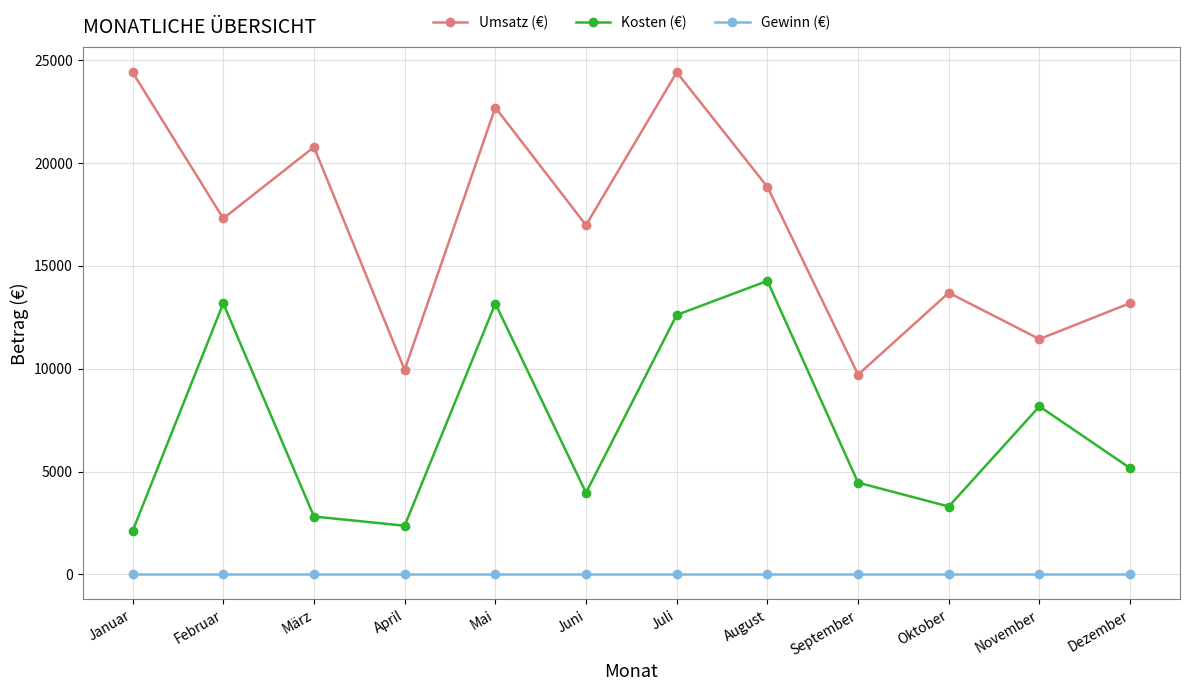

What are all the series names shown in the legend?

Umsatz (€), Kosten (€), Gewinn (€)